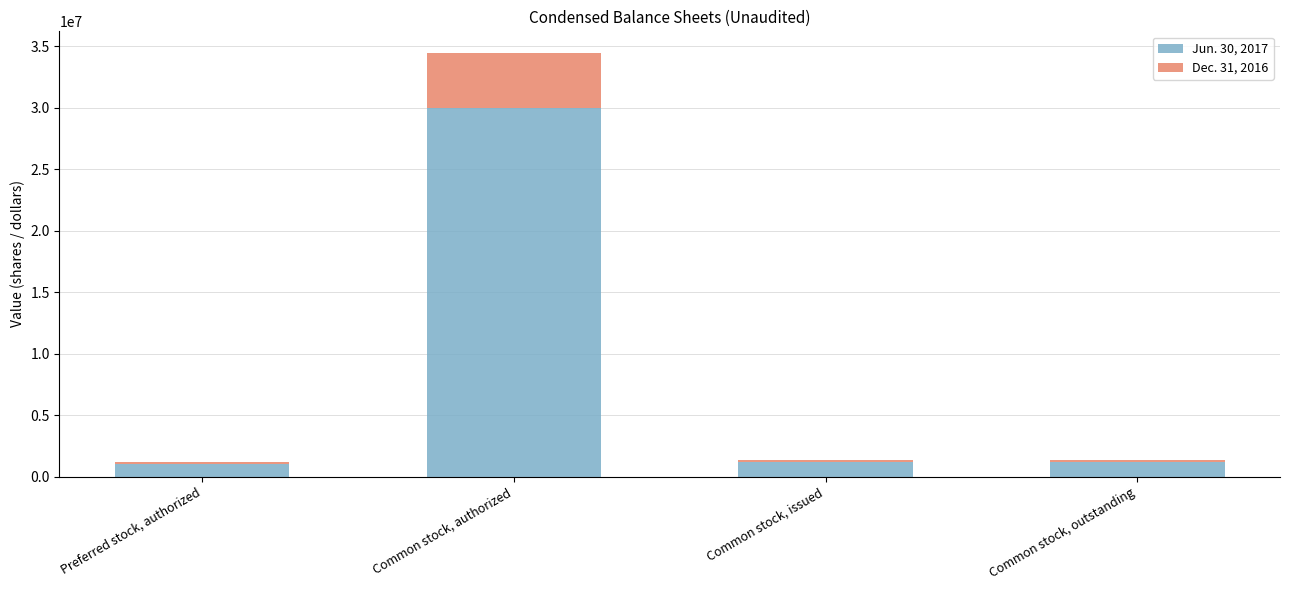

What is the average value of the Jun. 30, 2017 series?

8325000